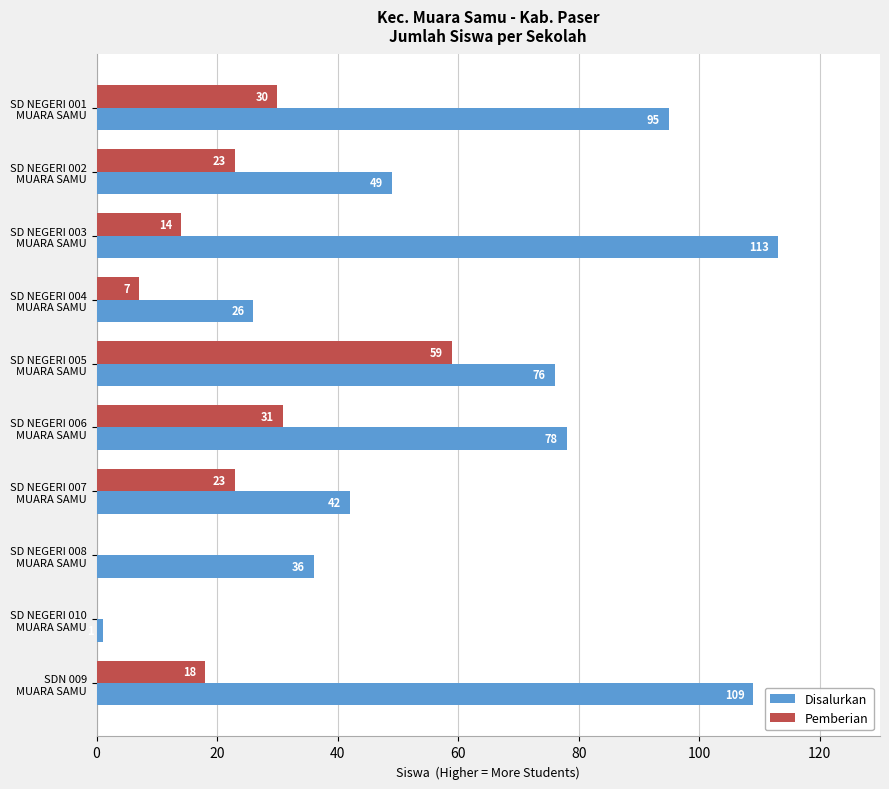

Which series has the largest range (max minus min)?

Disalurkan